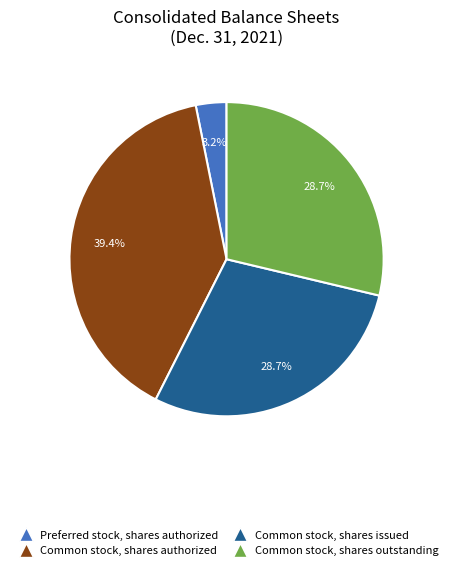

Which slice is the largest?

Common stock, shares authorized